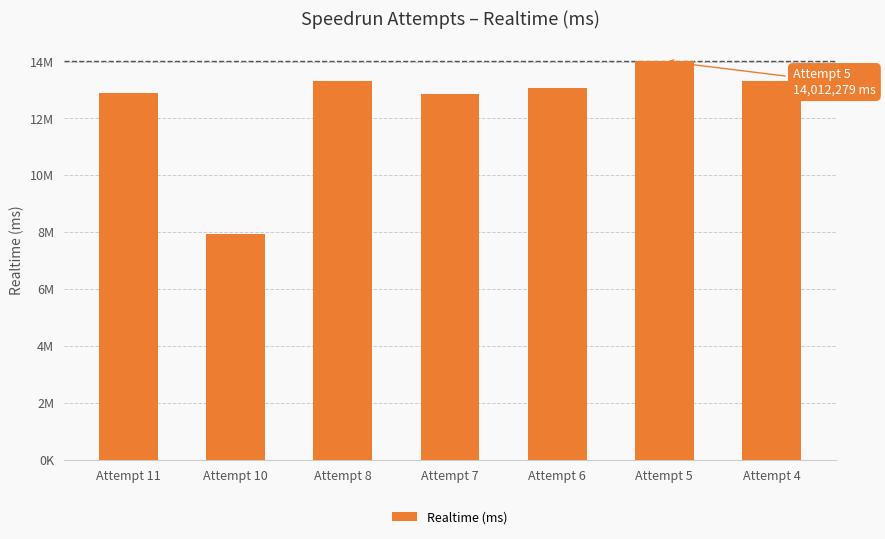

Does the chart contain any negative values?

No